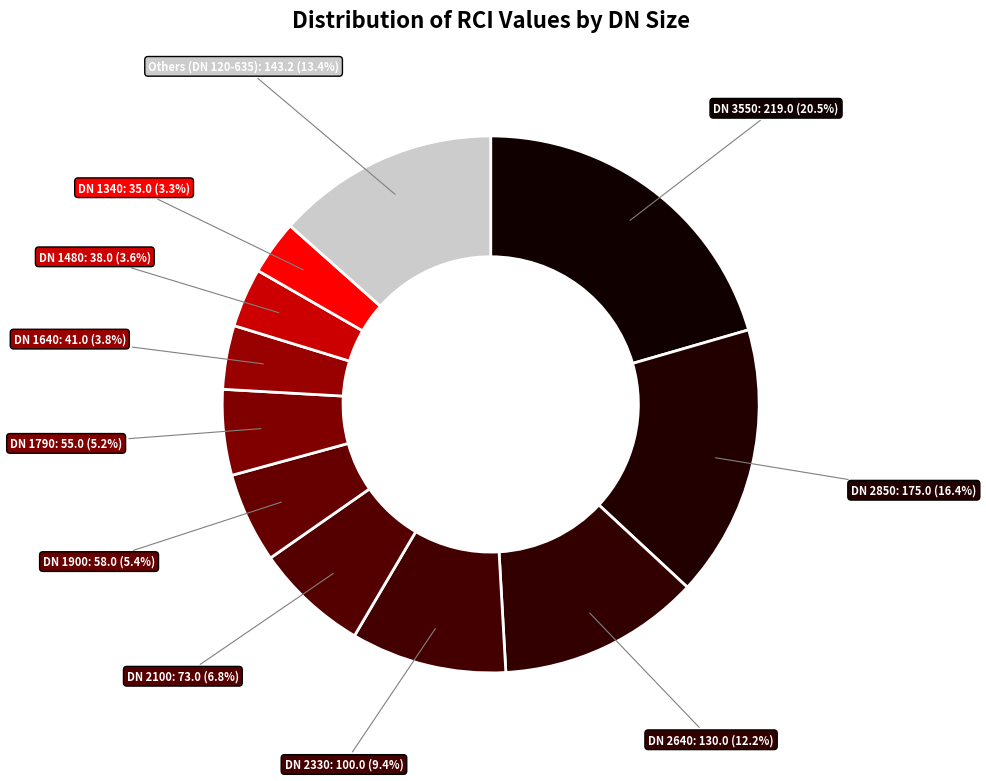

Is the sum of DN 1480 and DN 1640 greater than half?

No